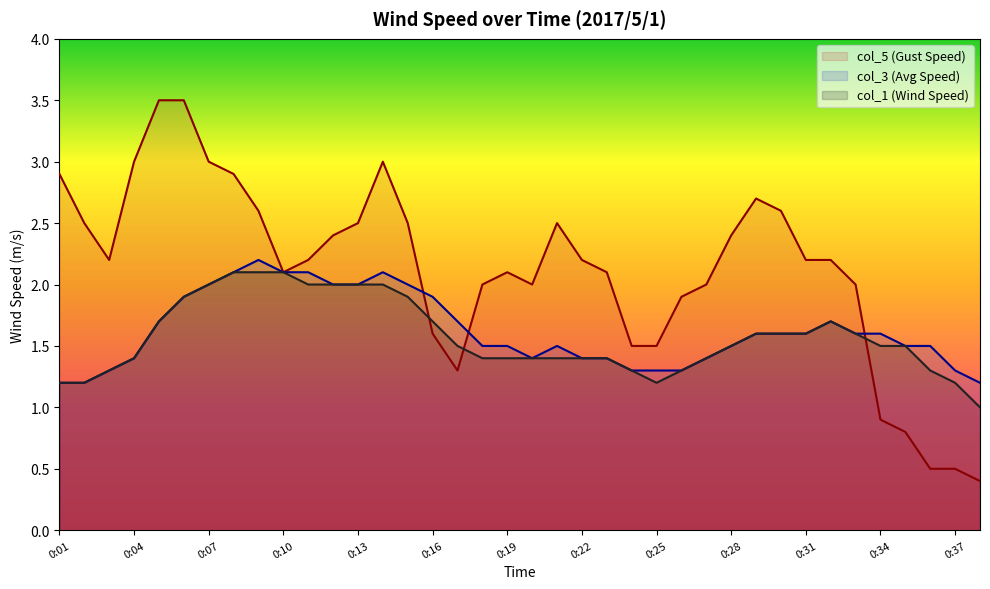

Between 0:27 and 0:28, which series saw the biggest shift?

col_5